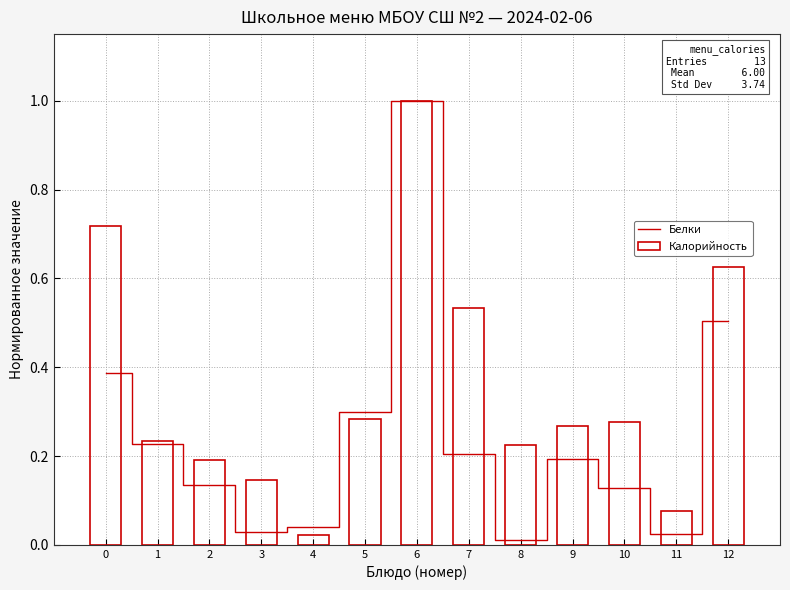

Reading left to right, what are all the values shown in this chart?

Белки: 0=0.4	1=0.2	2=0.1	3=0.0	4=0.0	5=0.3	6=1.0	7=0.2	8=0.0	9=0.2	10=0.1	11=0.0	12=0.5
Калорийность: 0=0.7	1=0.2	2=0.2	3=0.1	4=0.0	5=0.3	6=1.0	7=0.5	8=0.2	9=0.3	10=0.3	11=0.1	12=0.6